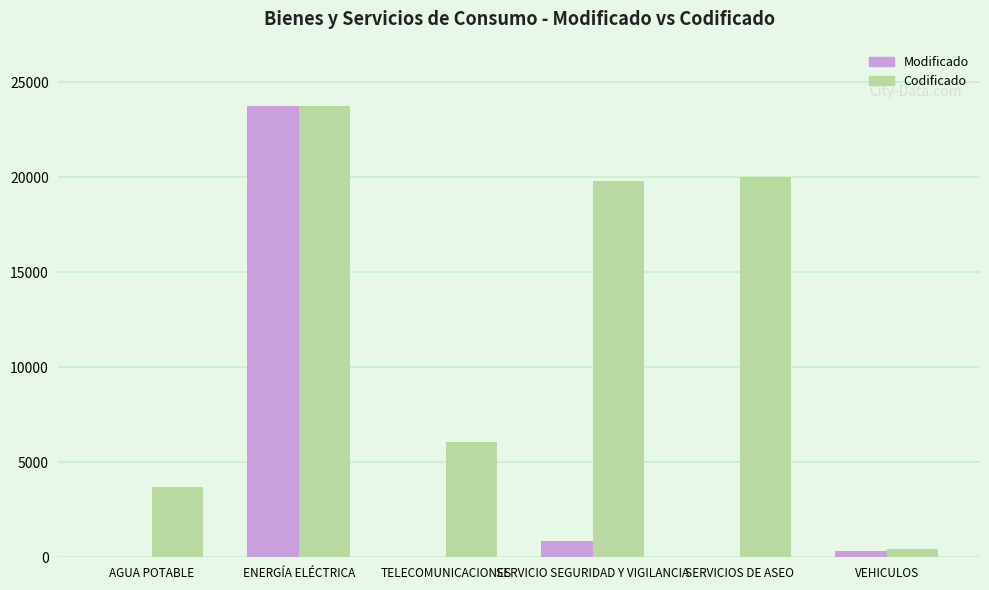

Reading left to right, extract all data points from this chart.

Modificado: AGUA POTABLE=0.0	ENERGÍA ELÉCTRICA=23767.8	TELECOMUNICACIONES=0.0	SERVICIO SEGURIDAD Y VIGILANCIA=854.8	SERVICIOS DE ASEO=0.0	VEHICULOS=354.6
Codificado: AGUA POTABLE=3699.1	ENERGÍA ELÉCTRICA=23767.8	TELECOMUNICACIONES=6090.0	SERVICIO SEGURIDAD Y VIGILANCIA=19810.6	SERVICIOS DE ASEO=19996.2	VEHICULOS=425.0